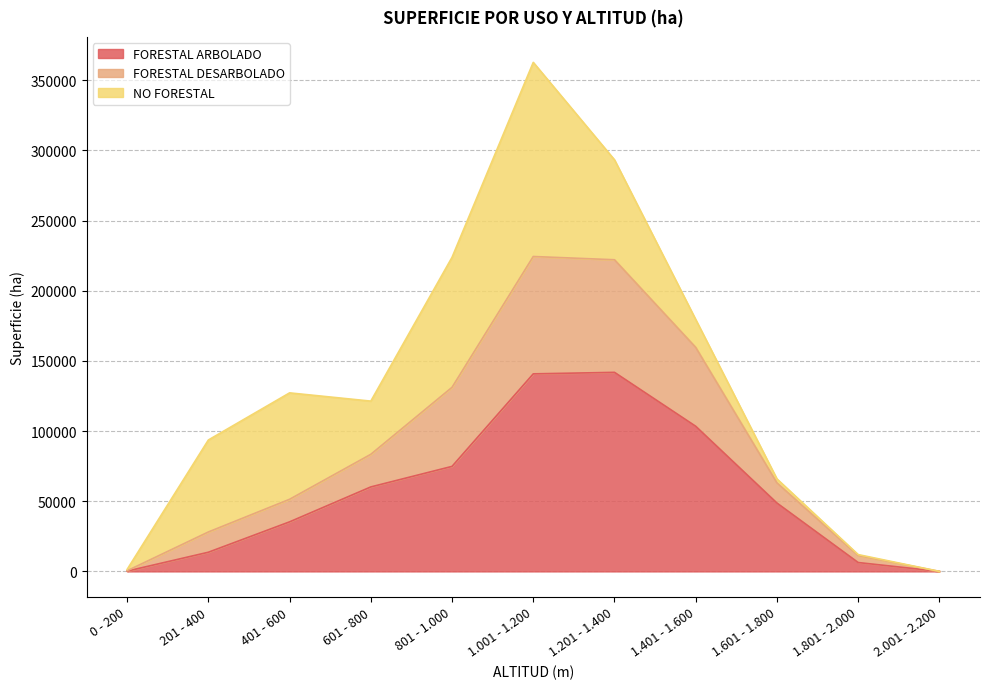

What is the maximum value for FORESTAL ARBOLADO?

141861.9